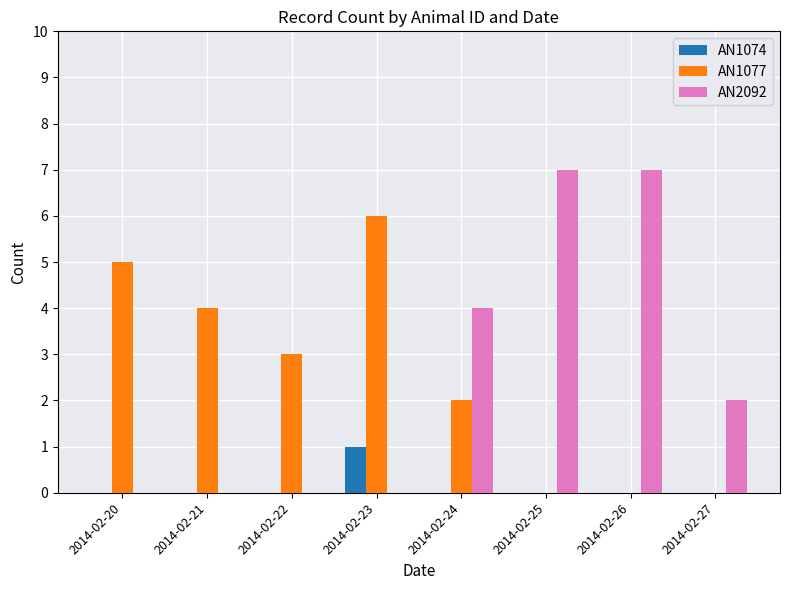

Which series changed the most between 2014-02-22 and 2014-02-24?

AN2092